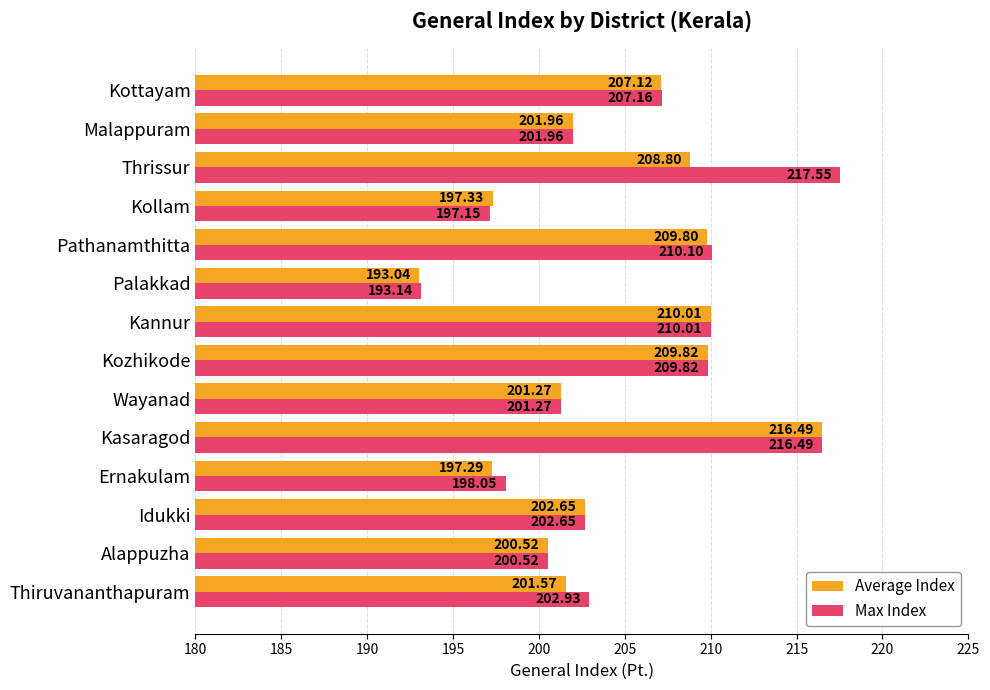

Where is Average Index nearest to the value 204?

Idukki